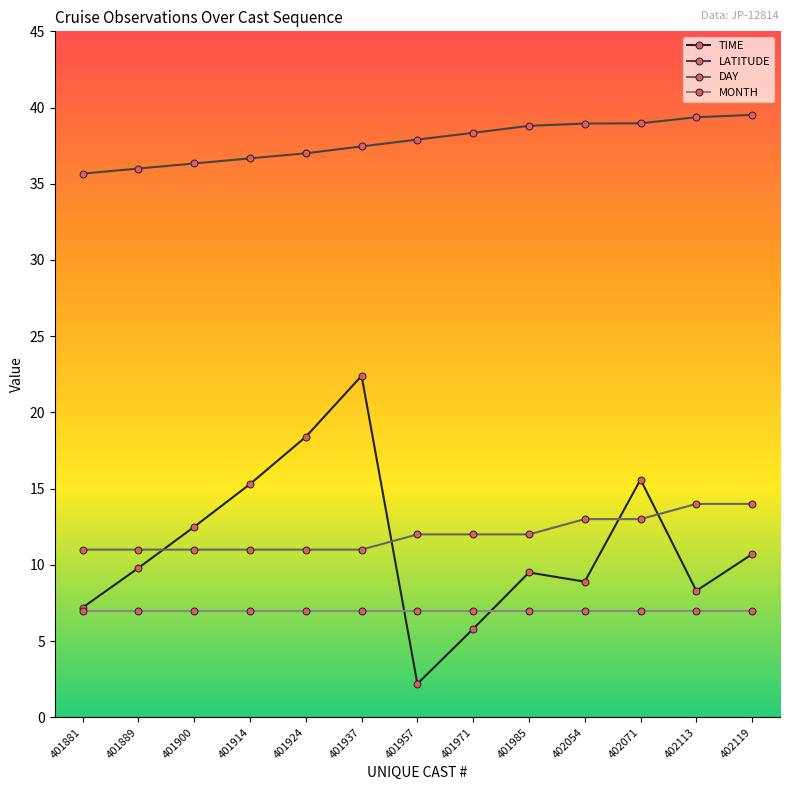

What is the minimum value for DAY?

11.0